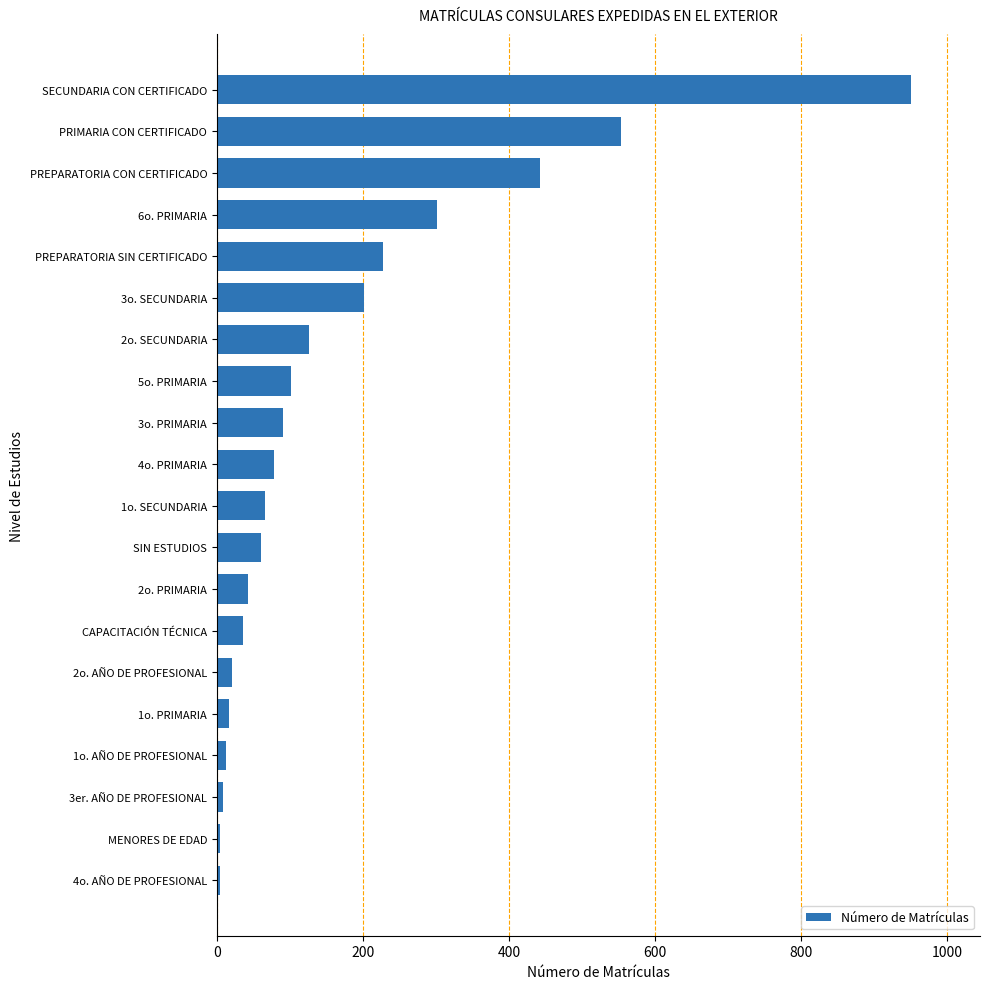

What is the greatest value displayed?

950